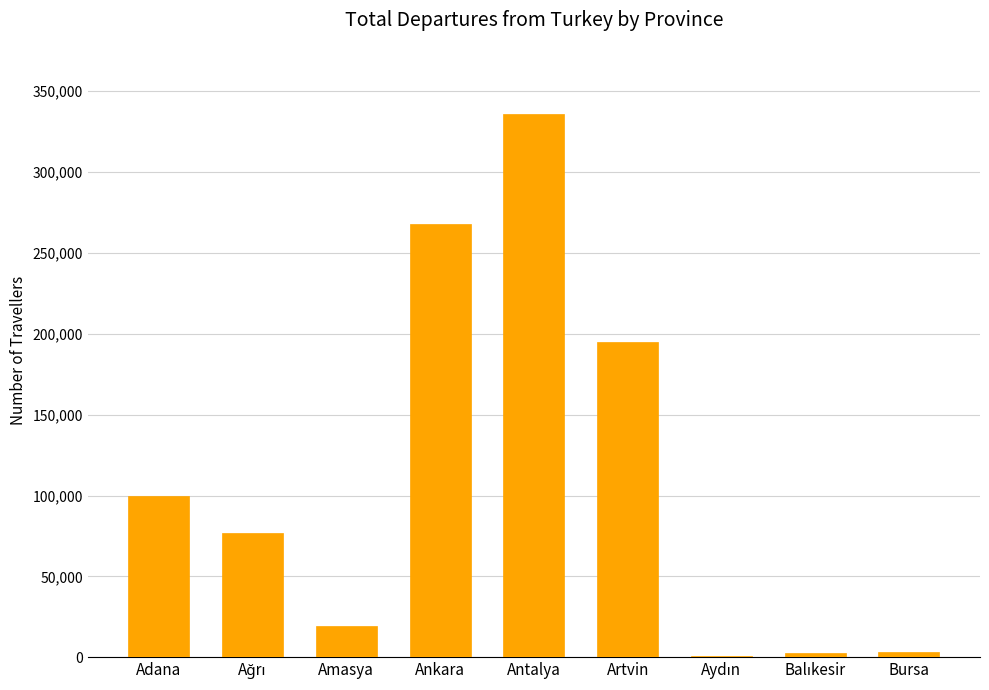

At which category does the chart reach its peak across all series?

Antalya